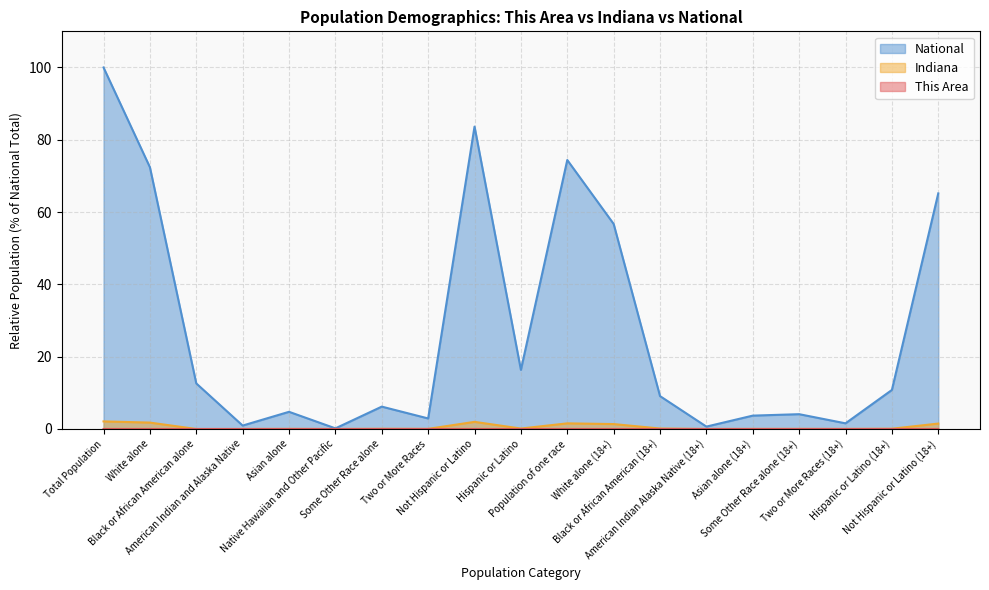

Which has a higher value, American Indian and Alaska Native or Native Hawaiian and Other Pacific?

American Indian and Alaska Native